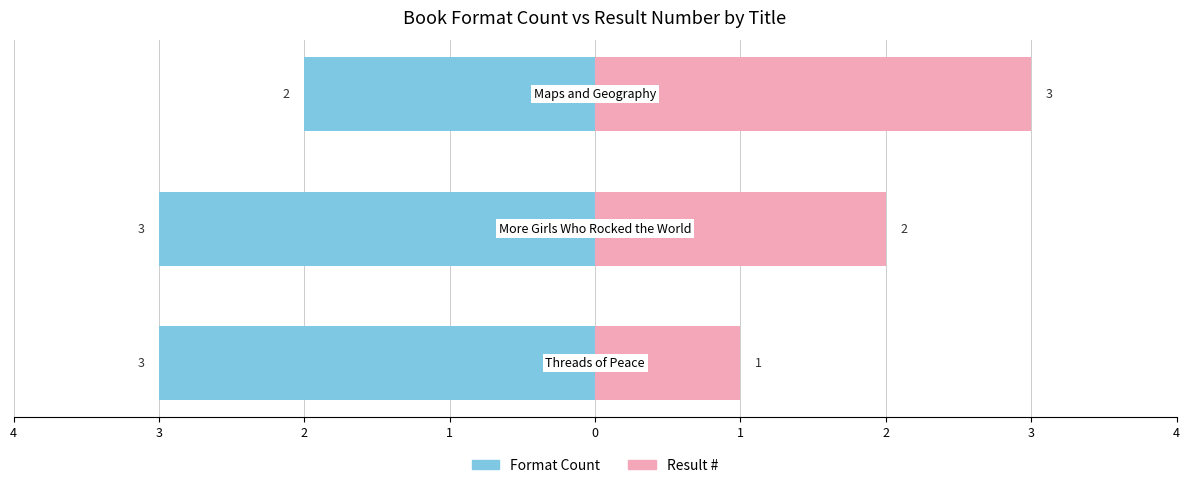

What are all the series names shown in the legend?

Format Count, Result #